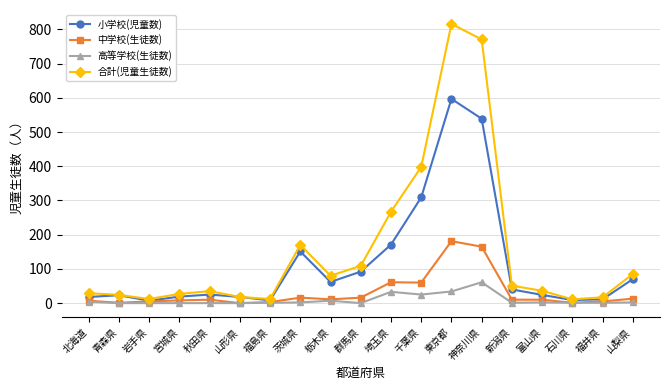

What value does the 中学校(生徒数) series have at 茨城県, to the nearest 5?

15